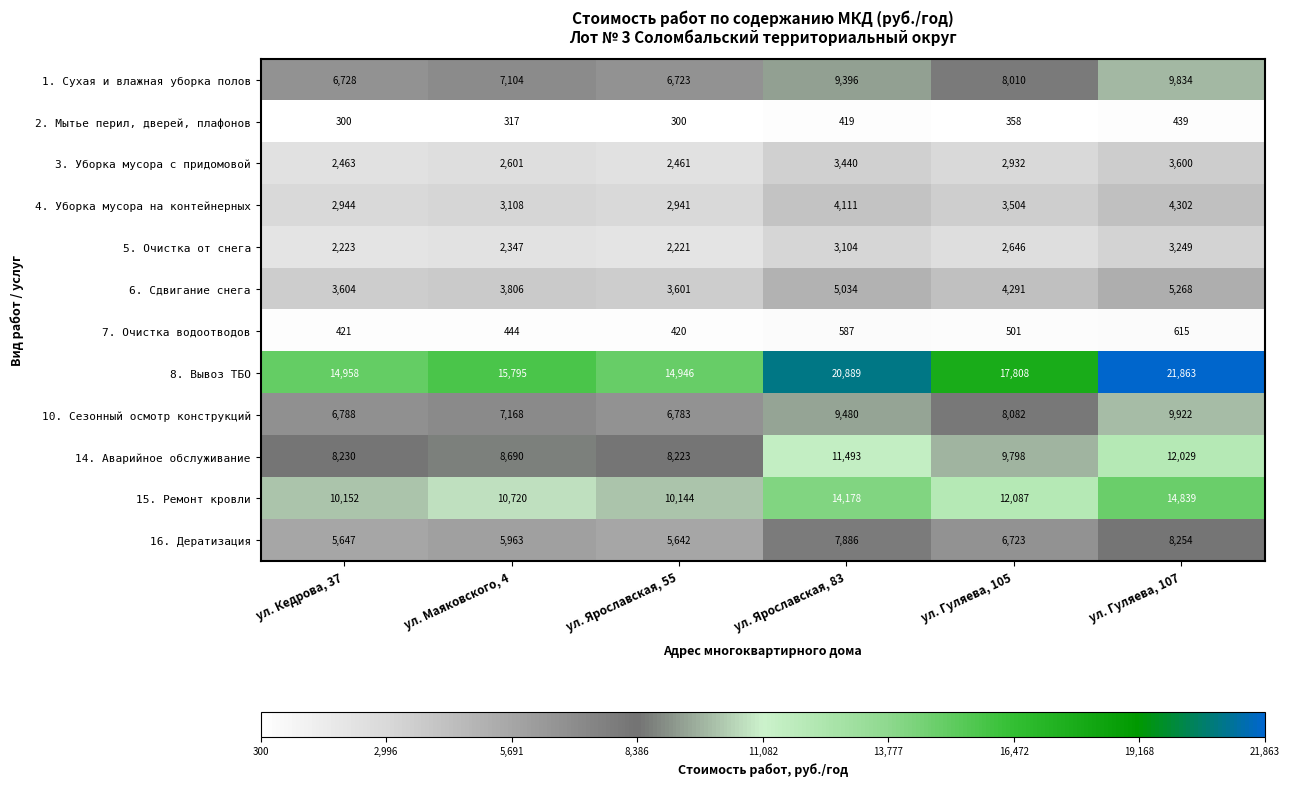

What is the average value of the 8. Вывоз ТБО series?

17710